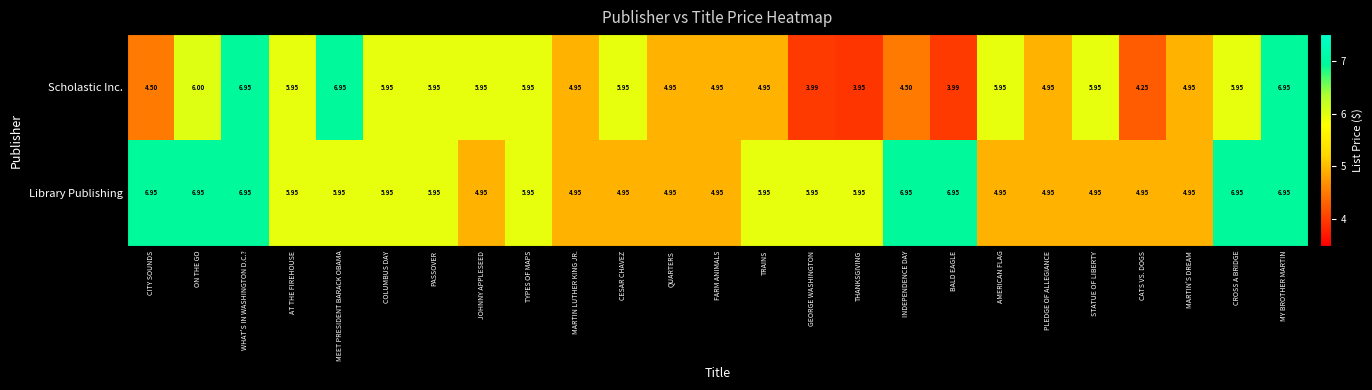

Where does the Scholastic Inc. series first go above 5?

ON THE GO